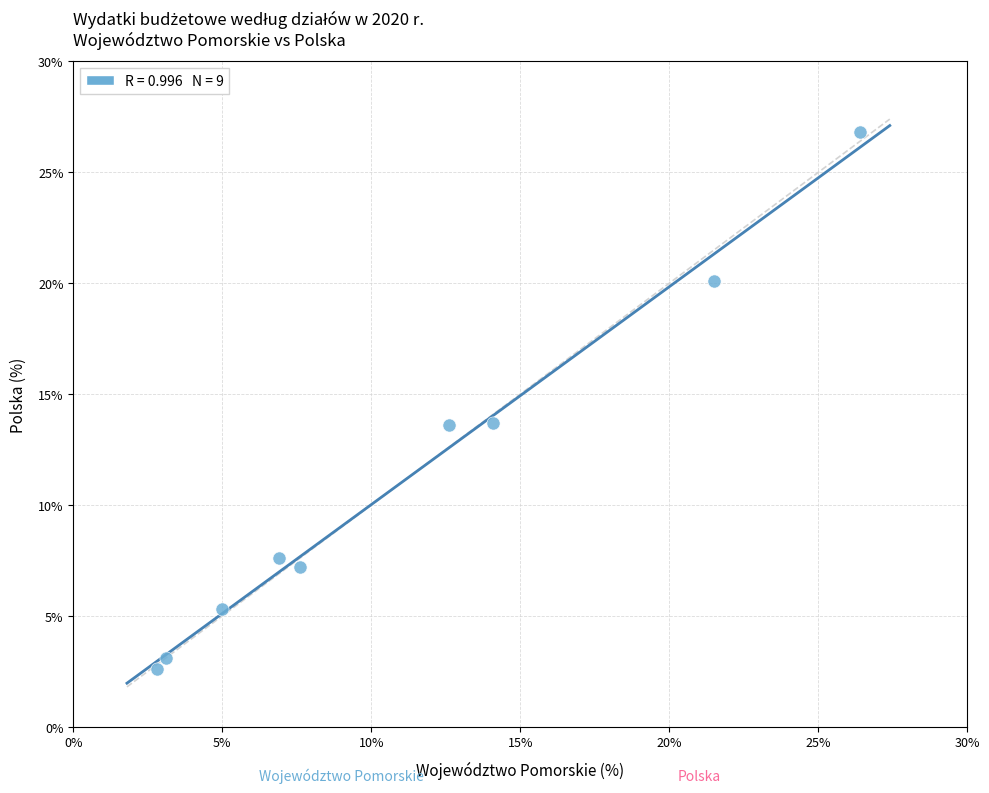

What is the average X value?

11.1